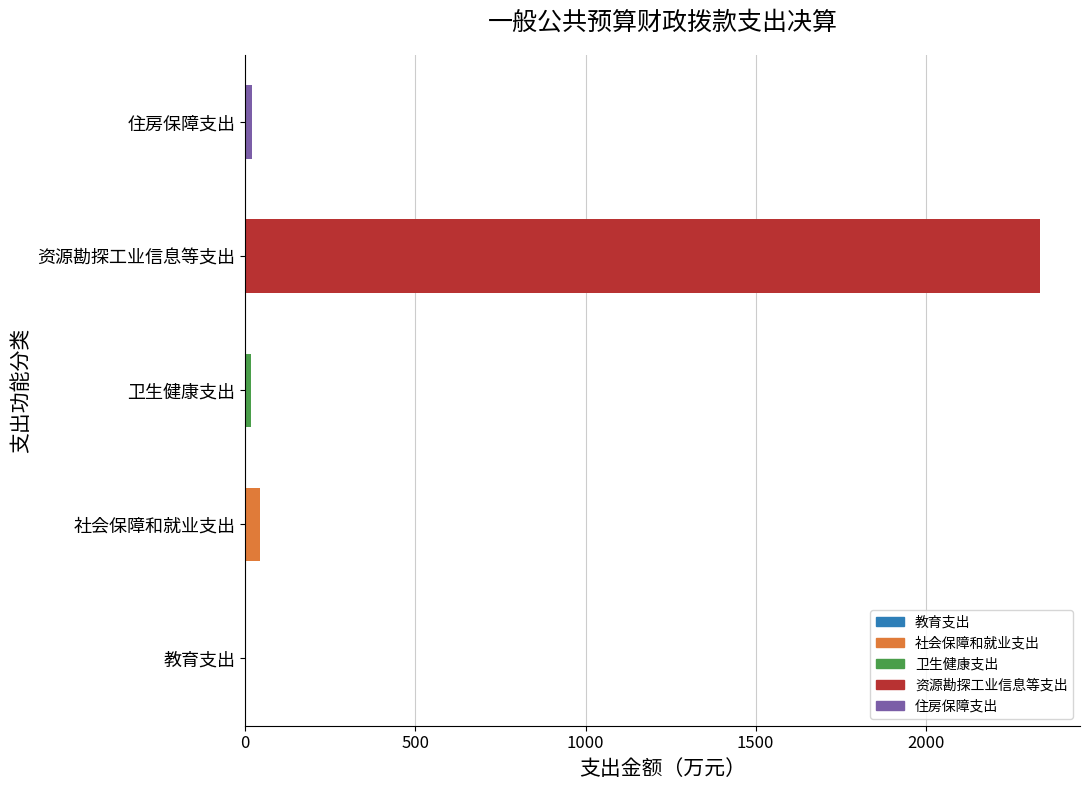

What is the sum of all values?

2419.2